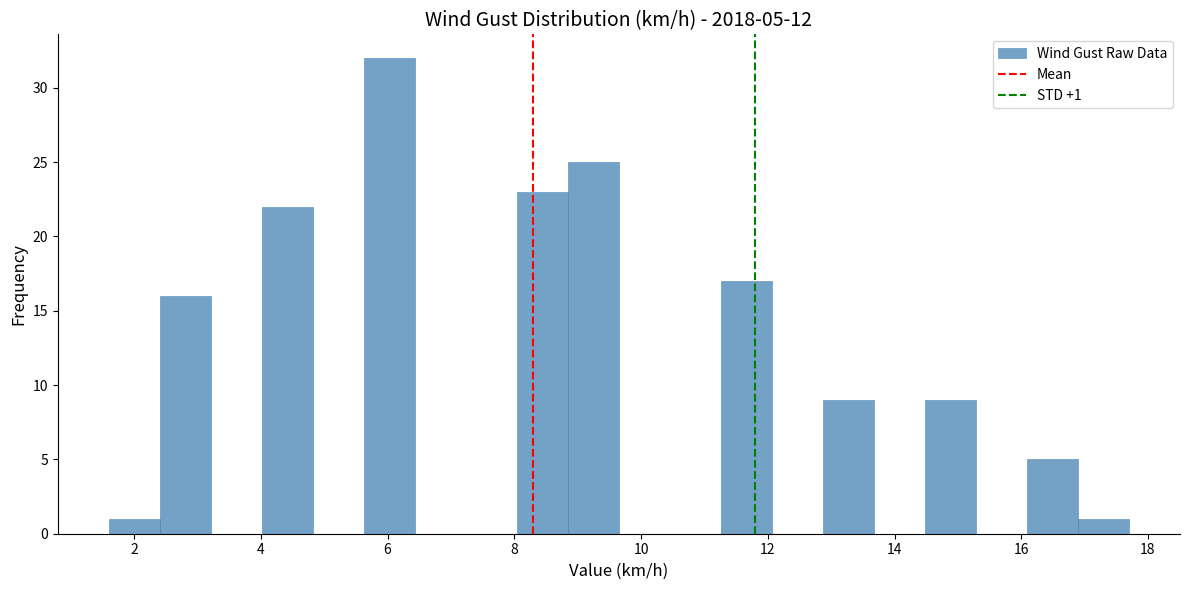

Which range on the x-axis has the tallest bar?

5.6 to 6.4